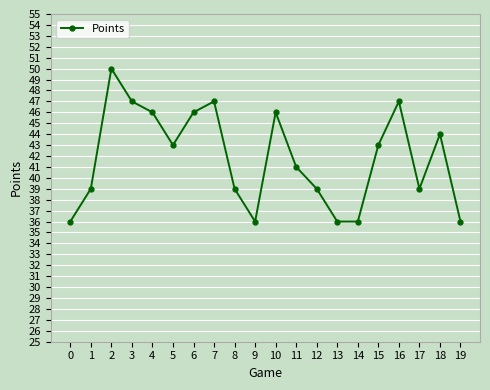

What is the difference between the second highest and second lowest values?

11